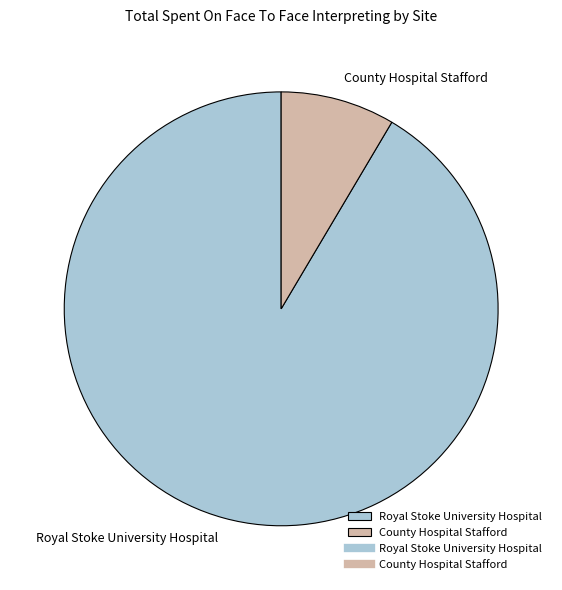

Between County Hospital Stafford and Royal Stoke University Hospital, which is larger?

Royal Stoke University Hospital